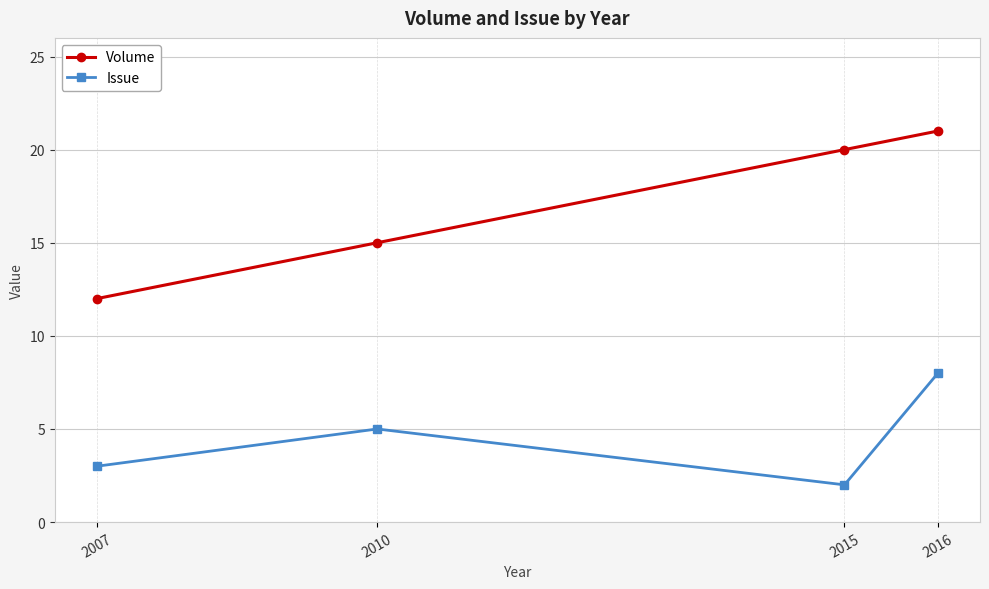

What are all the series names shown in the legend?

Volume, Issue